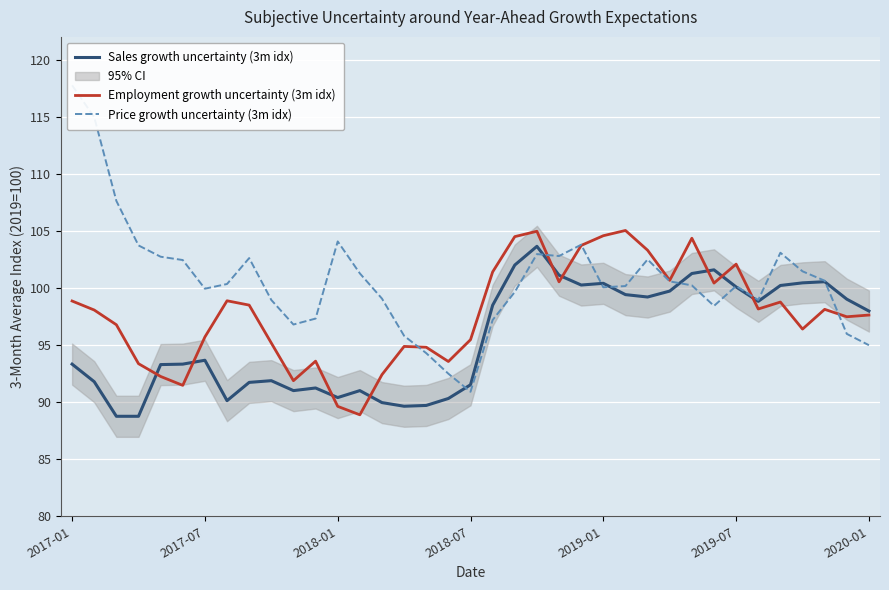

Which series has the widest spread of values?

Price growth uncertainty (3m idx)